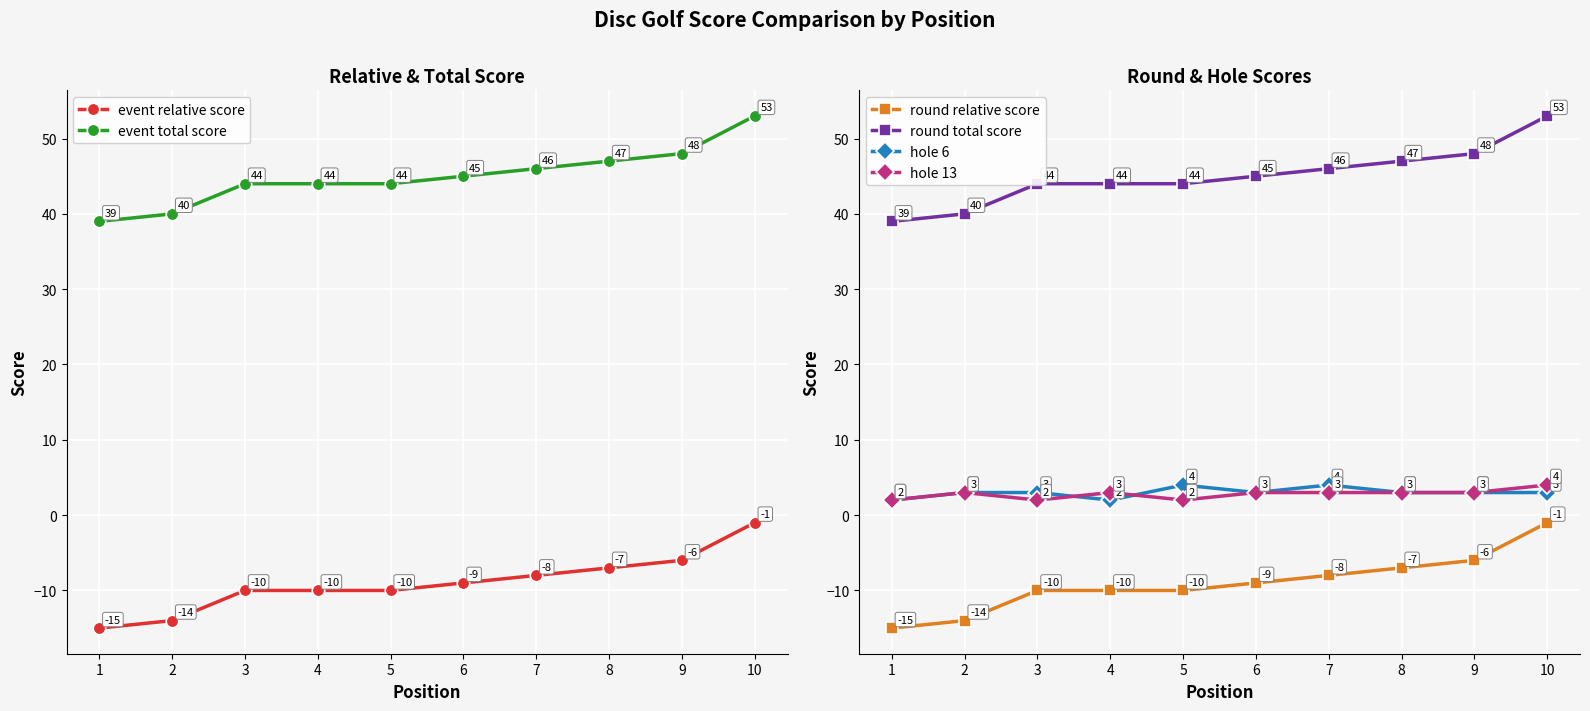

What is the sum of the event total score values at 2 and 6?

85